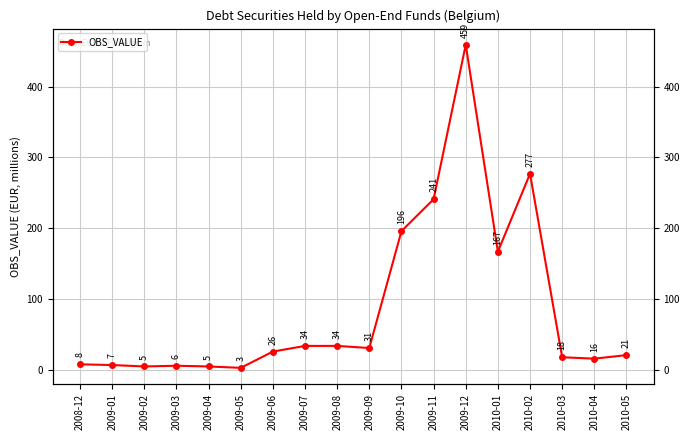

Reading left to right, extract all data points from this chart.

8	7	5	6	5	3	26	34	34	31	196	241	459	167	277	18	16	21